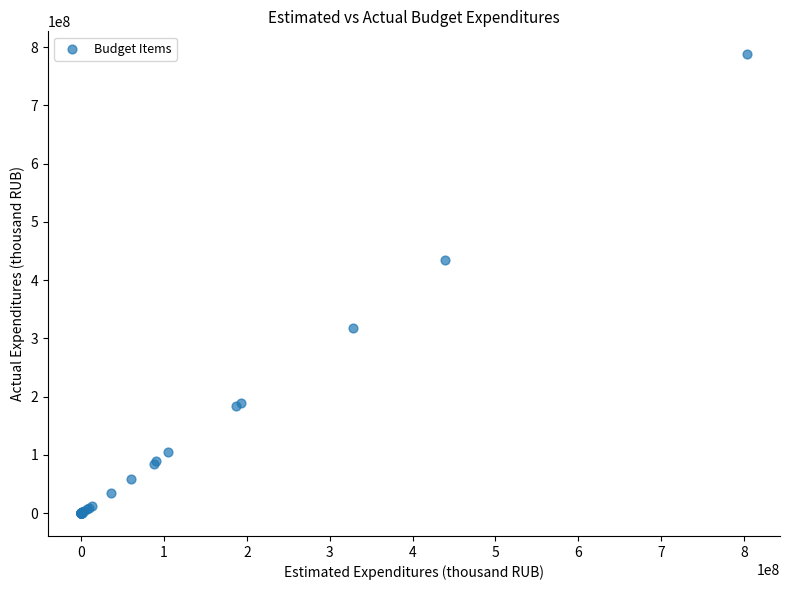

What Y value in the scatter plot is closest to 393775206?

434883163.2